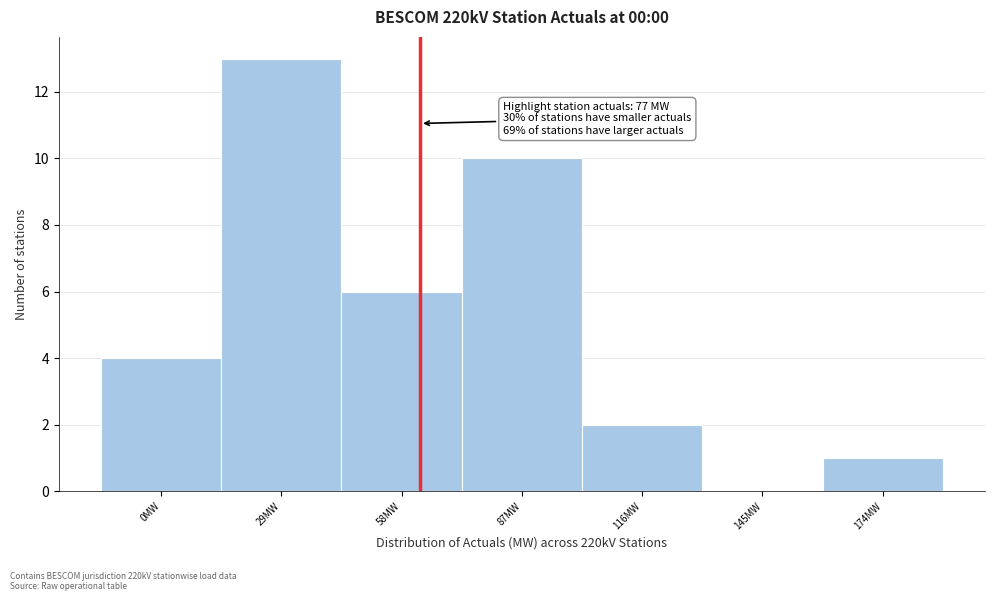

Reading left to right, transcribe all the data shown in this chart.

0MW=4	29MW=13	58MW=6	87MW=10	116MW=2	145MW=0	174MW=1